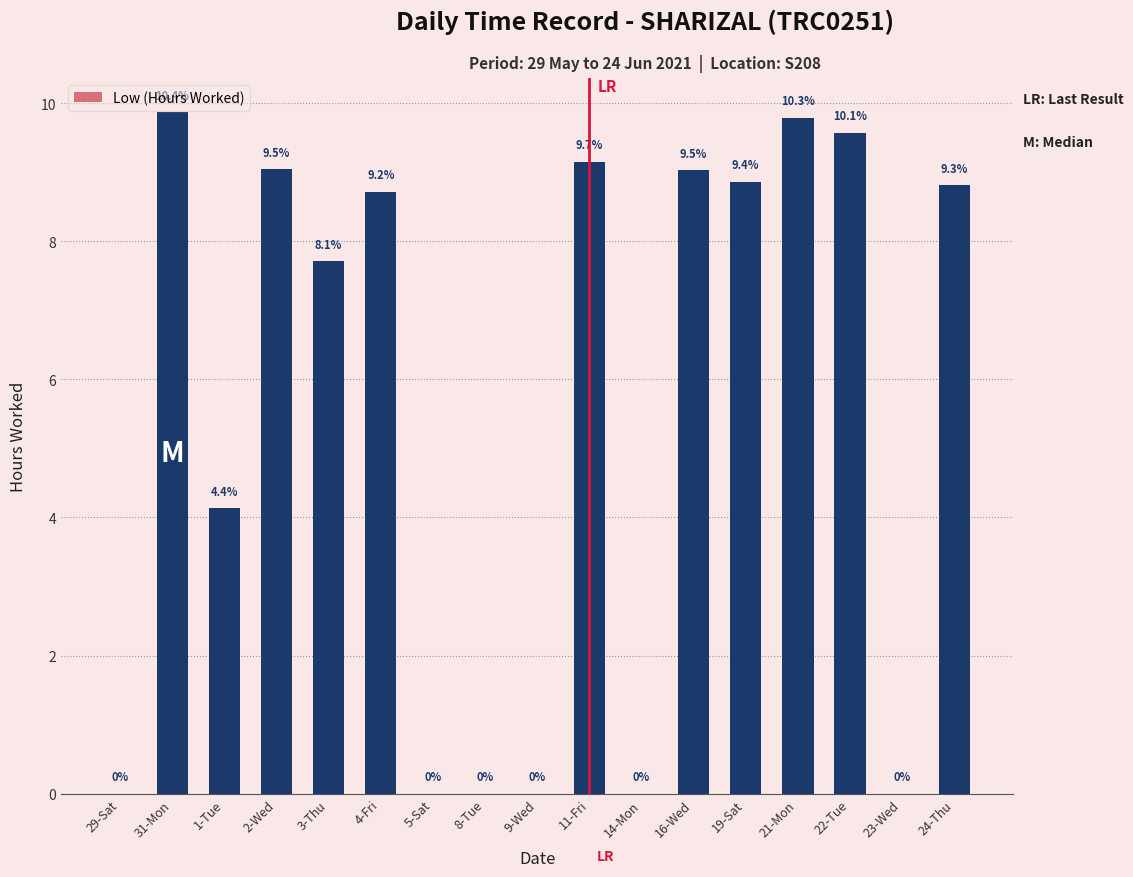

Reading left to right, transcribe all the data shown in this chart.

29-Sat=0.0	31-Mon=9.9	1-Tue=4.1	2-Wed=9.0	3-Thu=7.7	4-Fri=8.7	5-Sat=0.0	8-Tue=0.0	9-Wed=0.0	11-Fri=9.2	14-Mon=0.0	16-Wed=9.0	19-Sat=8.9	21-Mon=9.8	22-Tue=9.6	23-Wed=0.0	24-Thu=8.8